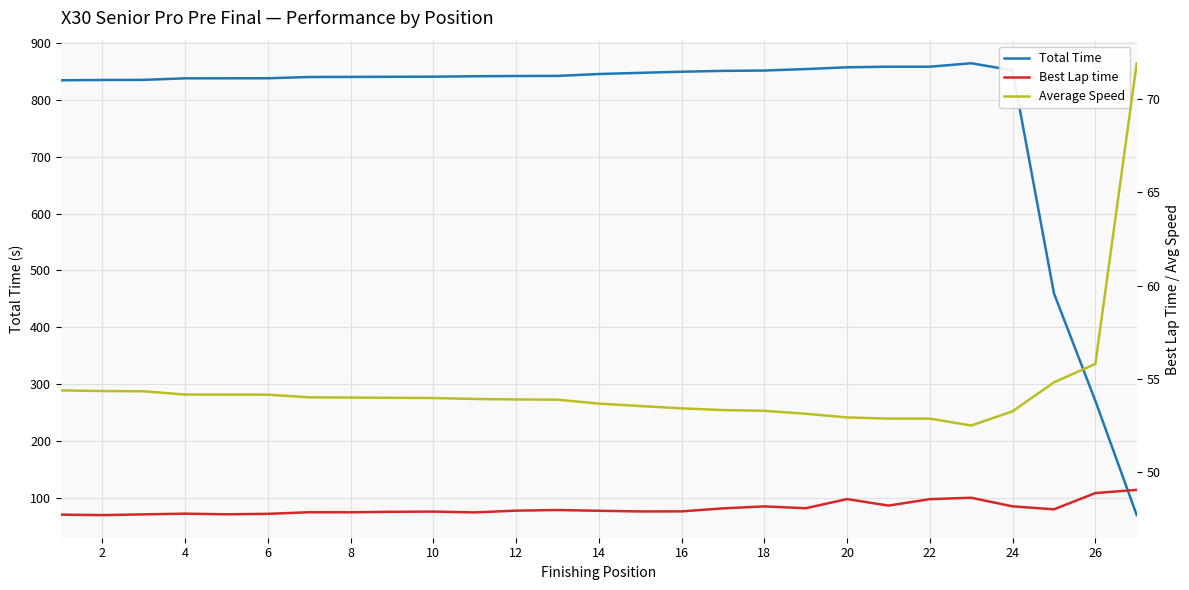

The value of Total Time at 18 is 851.2. True or false?

True